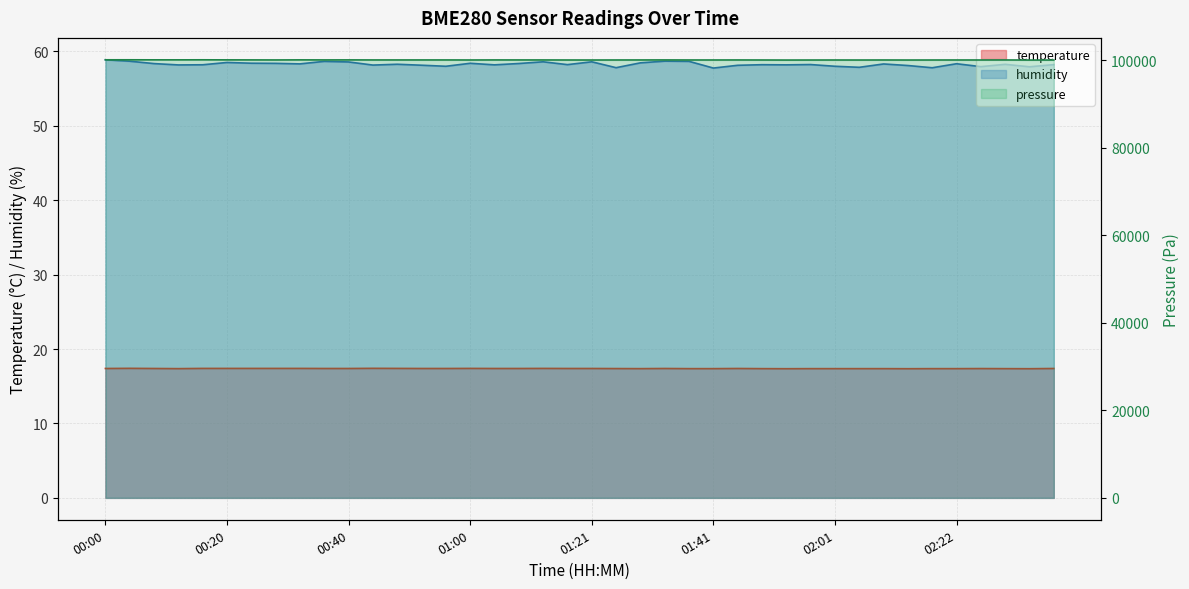

What is the label of the 32nd point from the right?

00:32